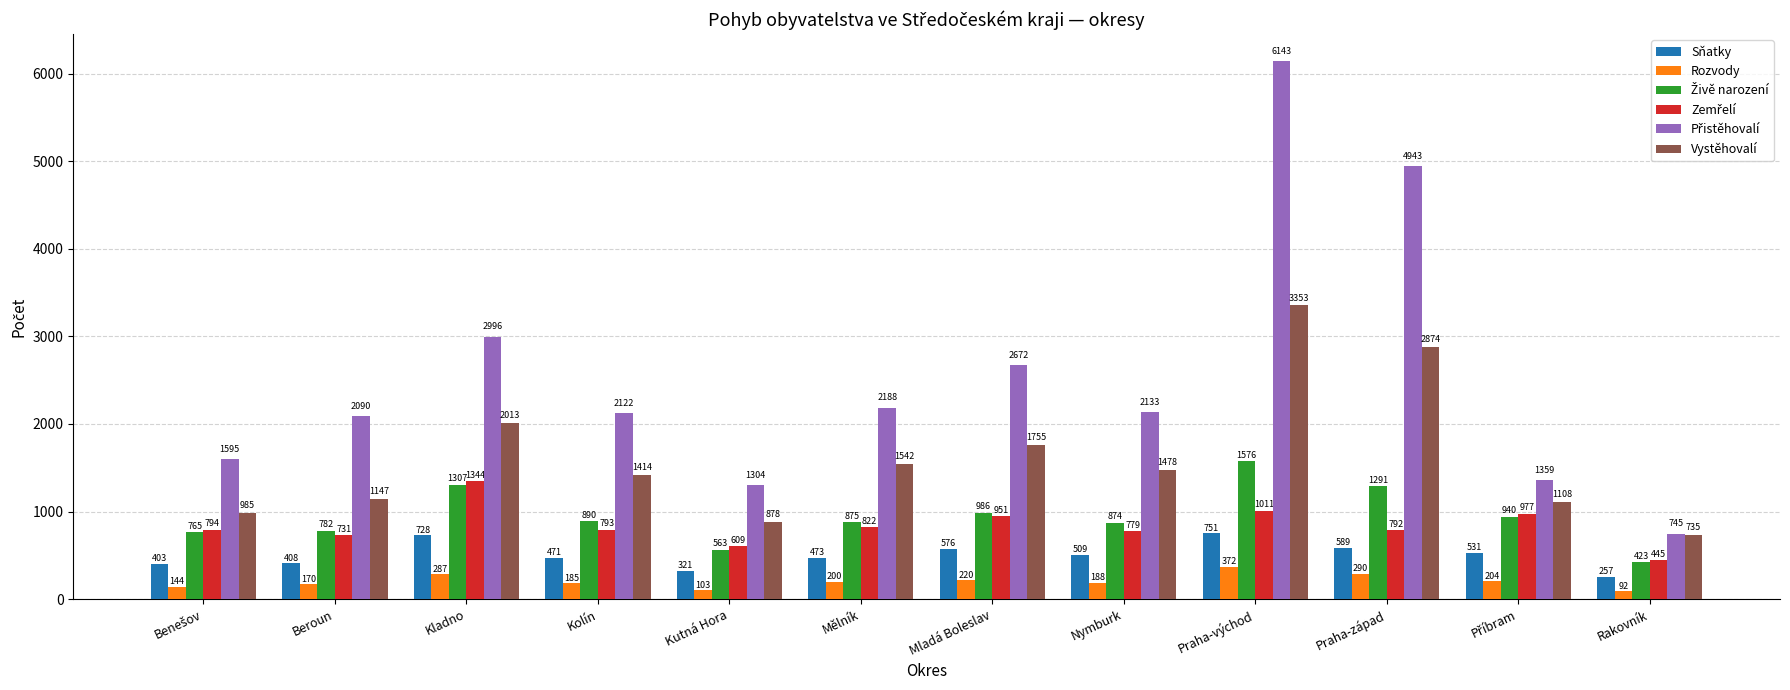

What is the spread (max minus min) of values at Kladno?

2709